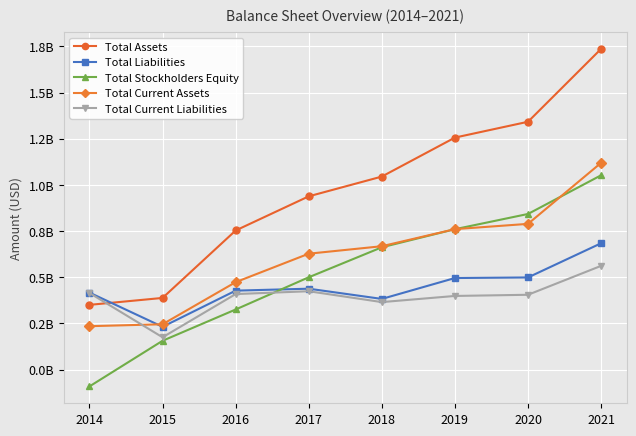

What is the value of the Total Current Assets point at the 8th from the left?

1119700000